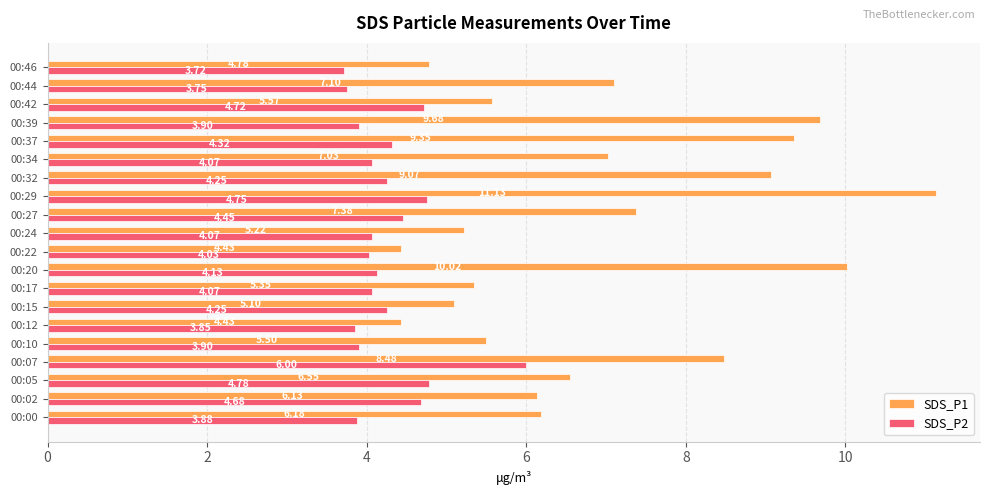

Between 00:24 and 00:46, which series saw the biggest shift?

SDS_P1